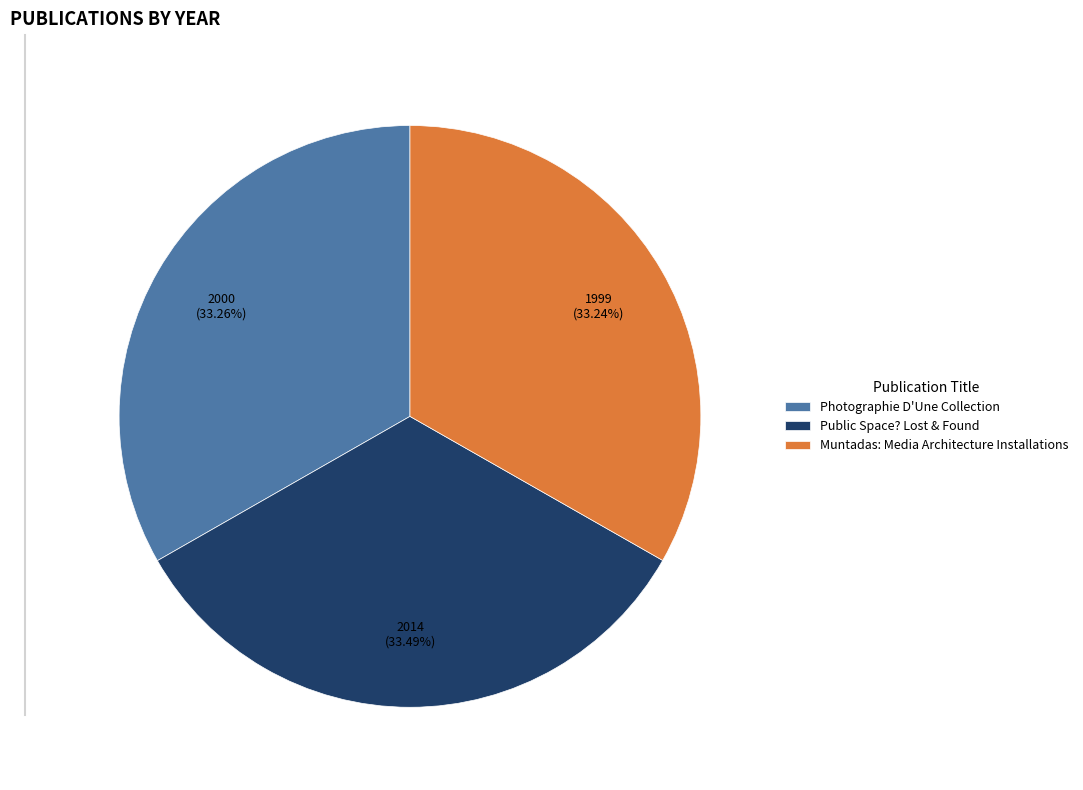

Approximately how many times larger is the value at Public Space? Lost & Found compared to Muntadas: Media Architecture Installations?

1.0